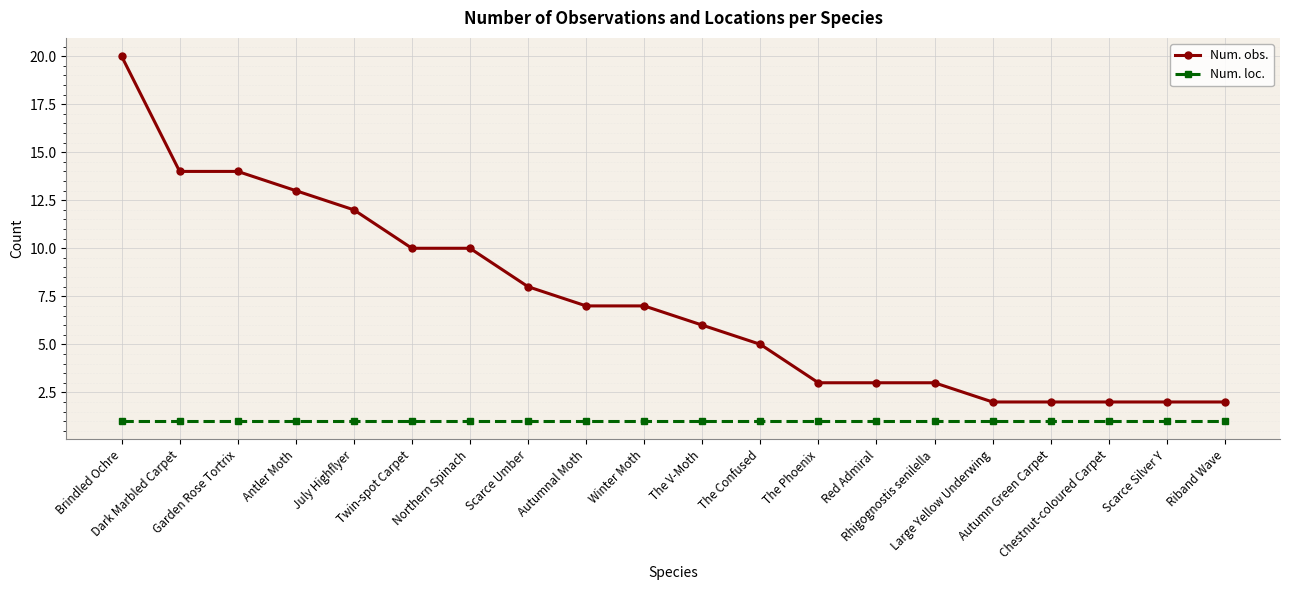

Is it true that Num. obs. equals 2 at Riband Wave?

True